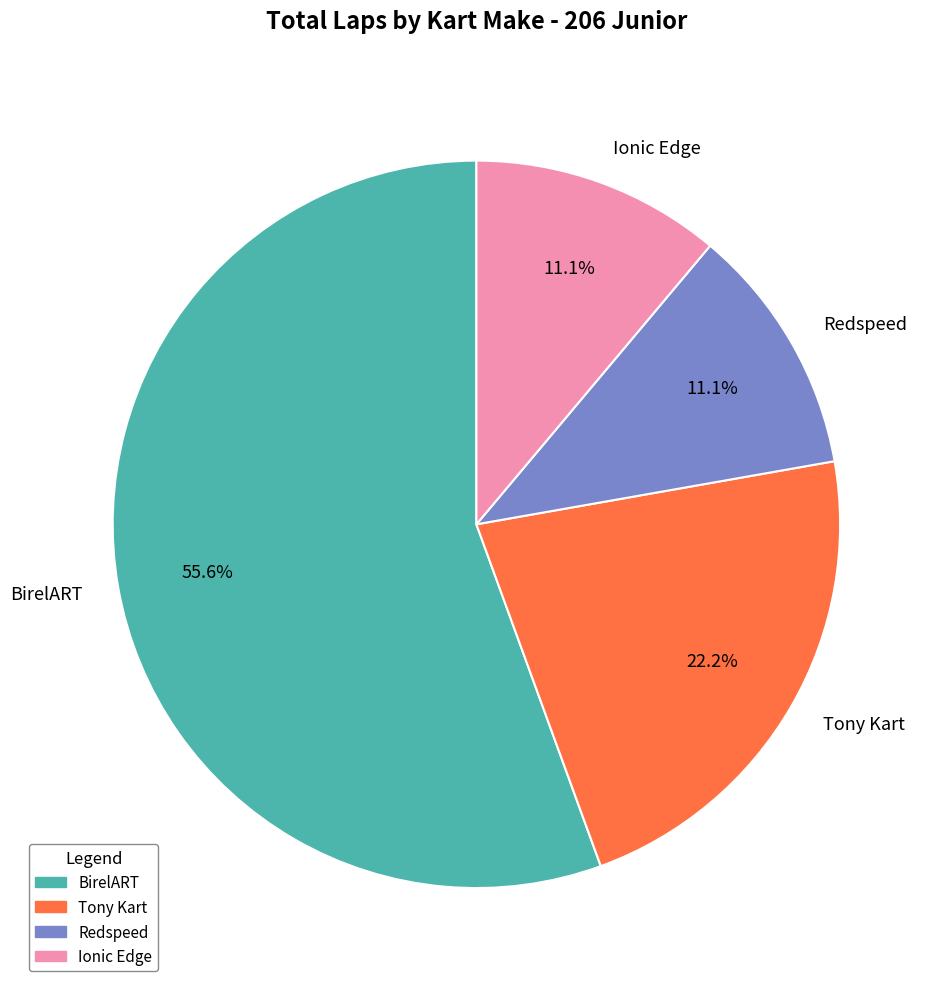

Approximately how many times larger is the value at Tony Kart compared to Ionic Edge?

2.0